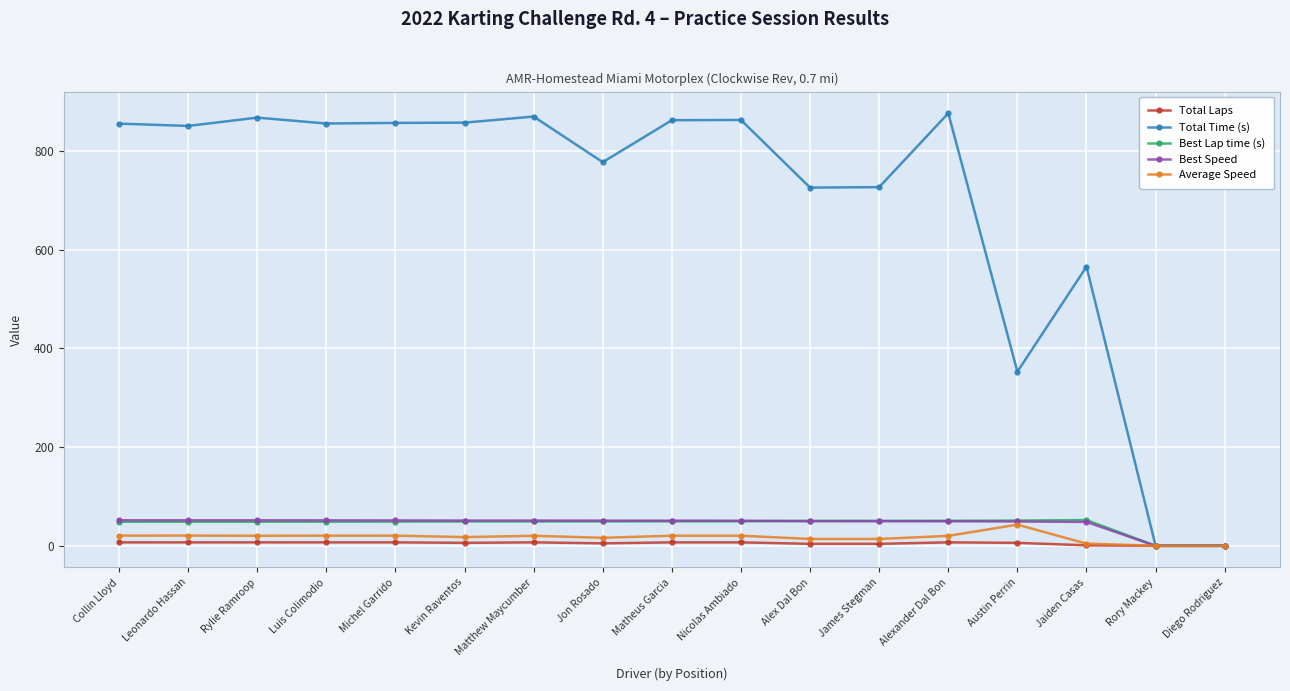

What is the maximum value for Best Speed?

51.7